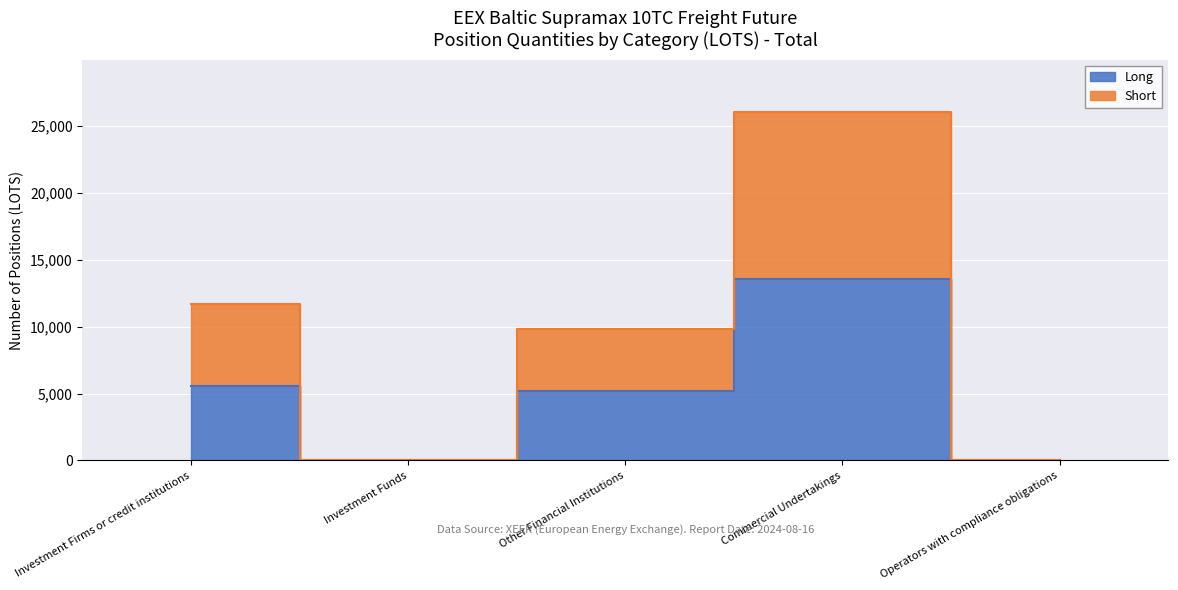

Is the value of Short at Commercial Undertakings greater than the value of Long at Investment Funds?

Yes